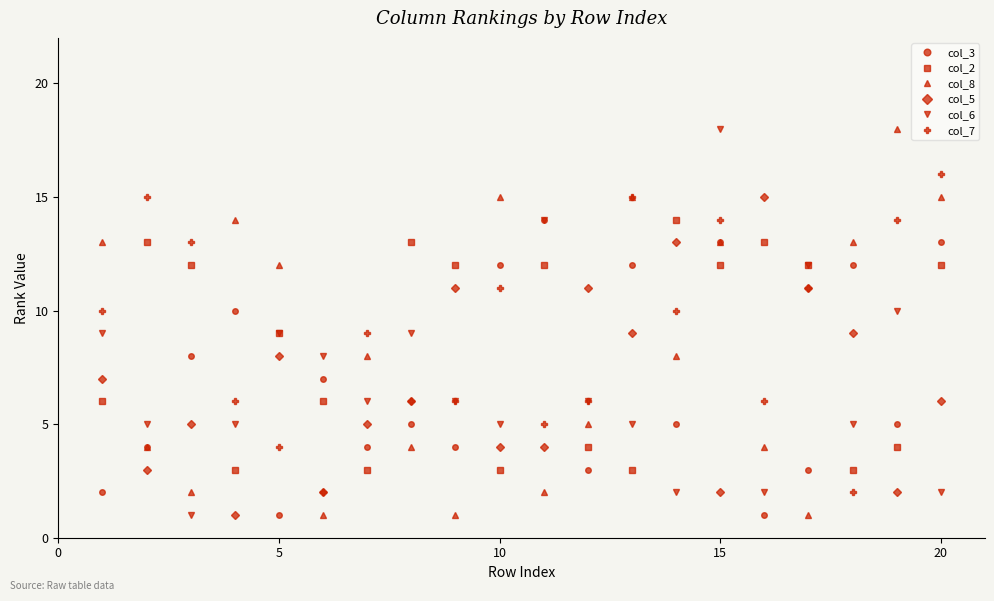

After their last crossing, which series has the higher values: col_8 or col_6?

col_8